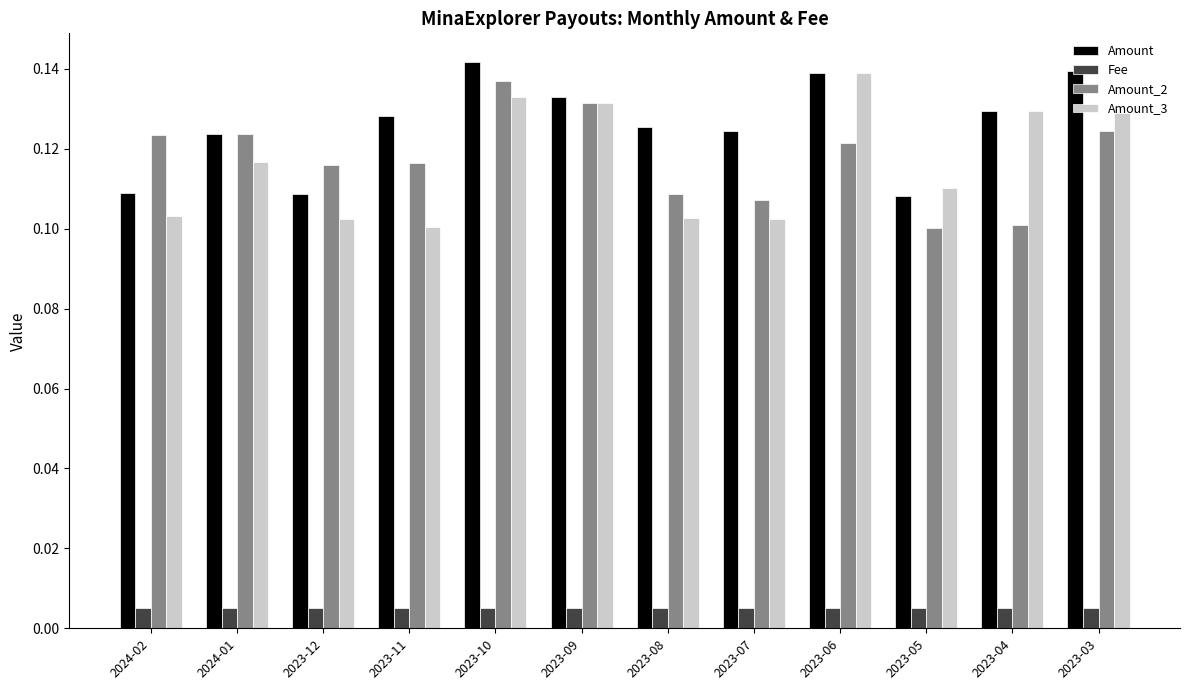

Is it true that Amount equals 0.1 at 2023-07?

True